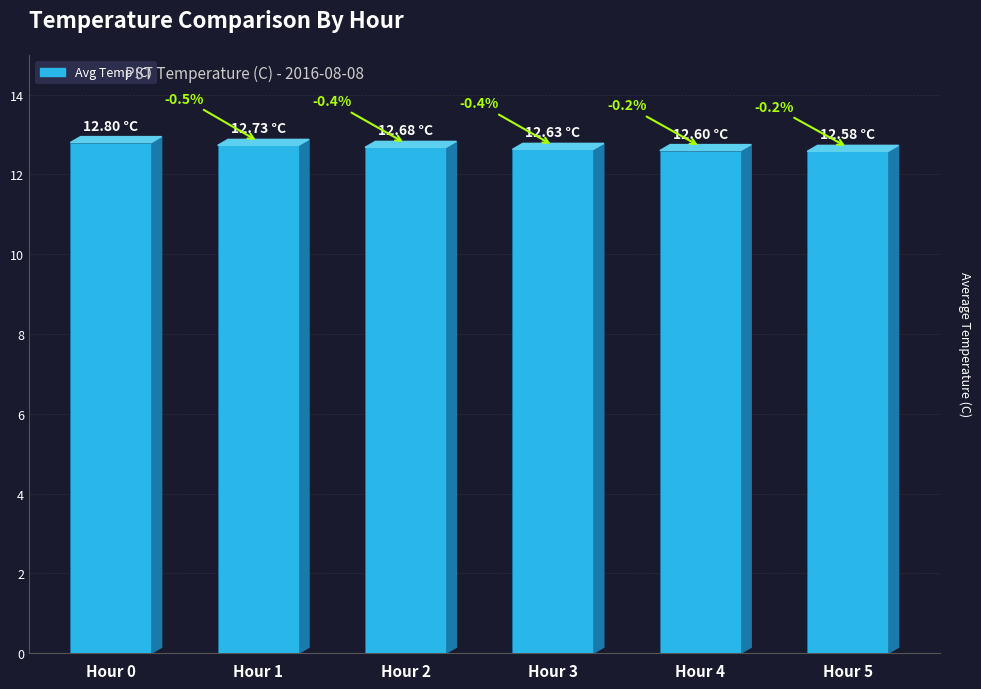

Rank the categories by value from highest to lowest.

Hour 0, Hour 1, Hour 2, Hour 3, Hour 4, Hour 5